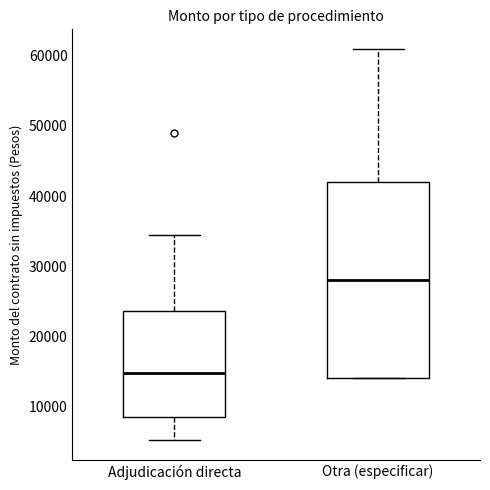

Where is the upper edge of the box for Adjudicación directa on the y-axis? The values are not printed on the chart, so give them approximately, as read against the axis.

24000